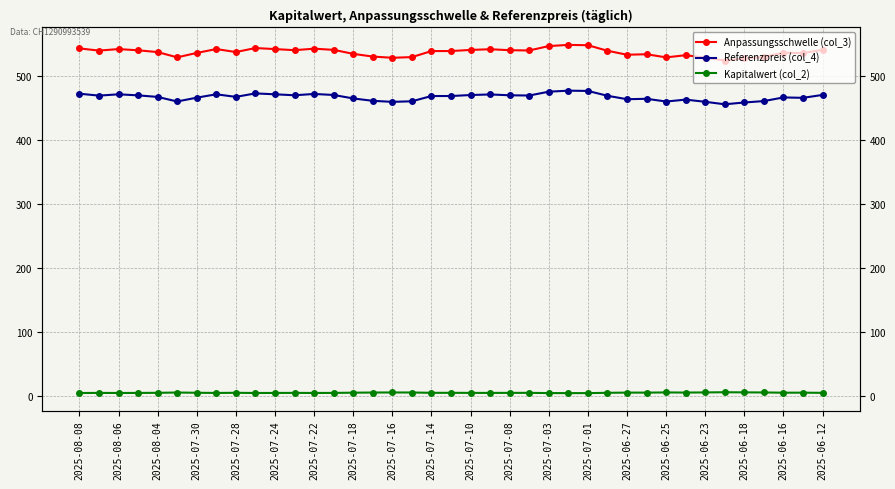

Read the Referenzpreis (col_4) value at 2025-07-30.

469.8